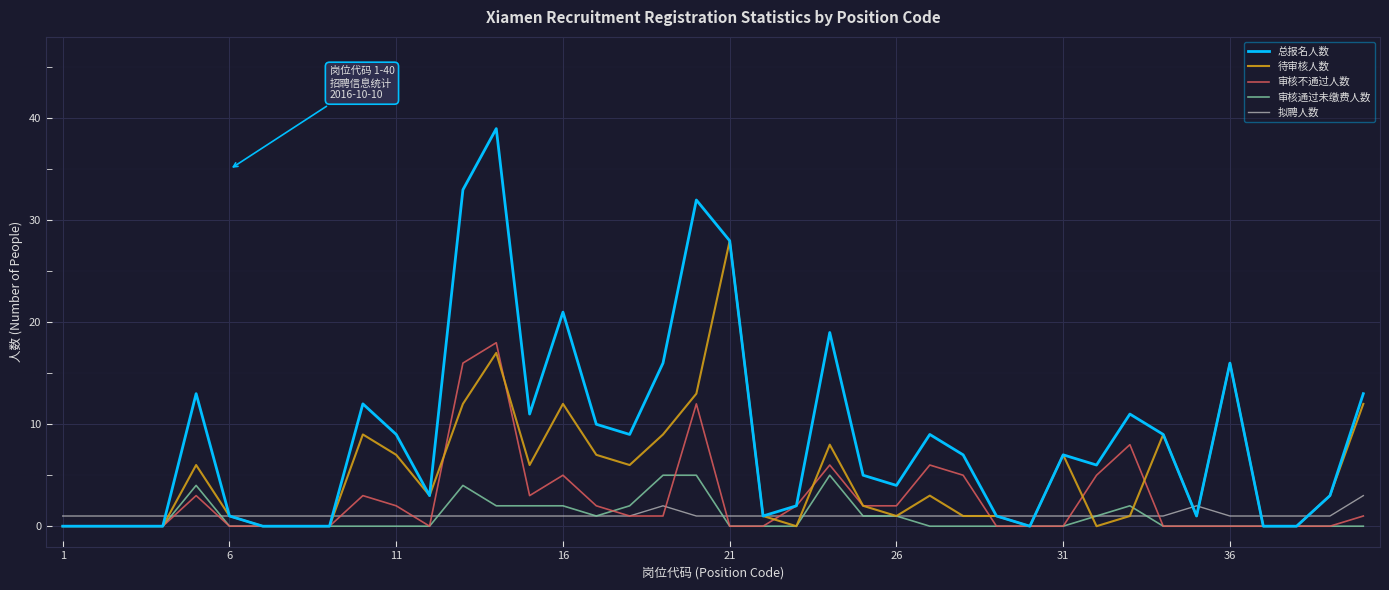

Which series has the largest range (max minus min)?

总报名人数